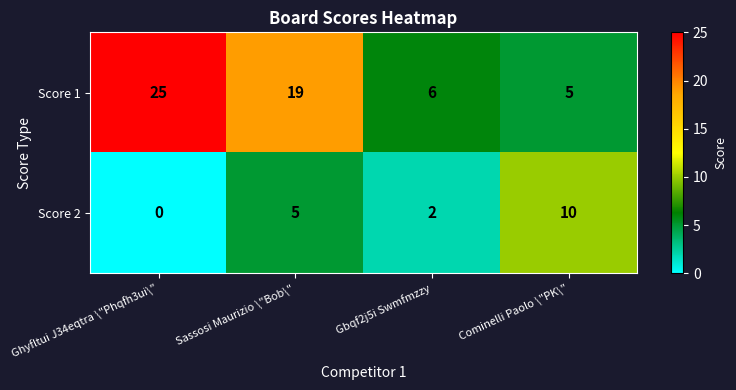

Between Ghyfltui J34eqtra \"Phqfh3ui\" and Gbqf2j5i Swmfmzzy, which series saw the biggest shift?

Score 1